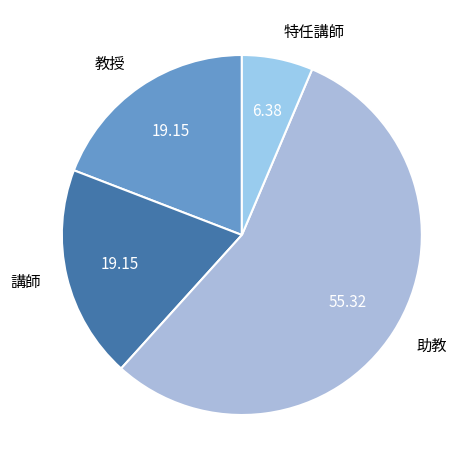

Do 教授 and 助教 together represent more than half of the pie?

Yes